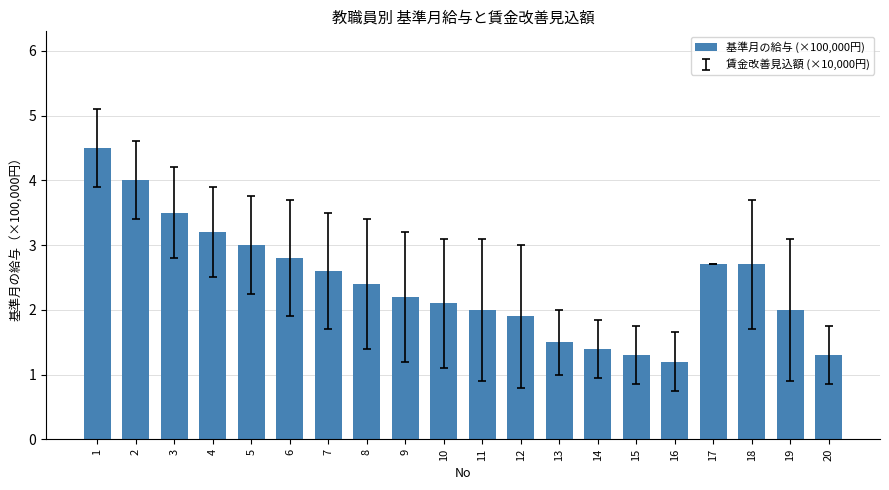

True or false: the data shows 2.6 at 7.

True